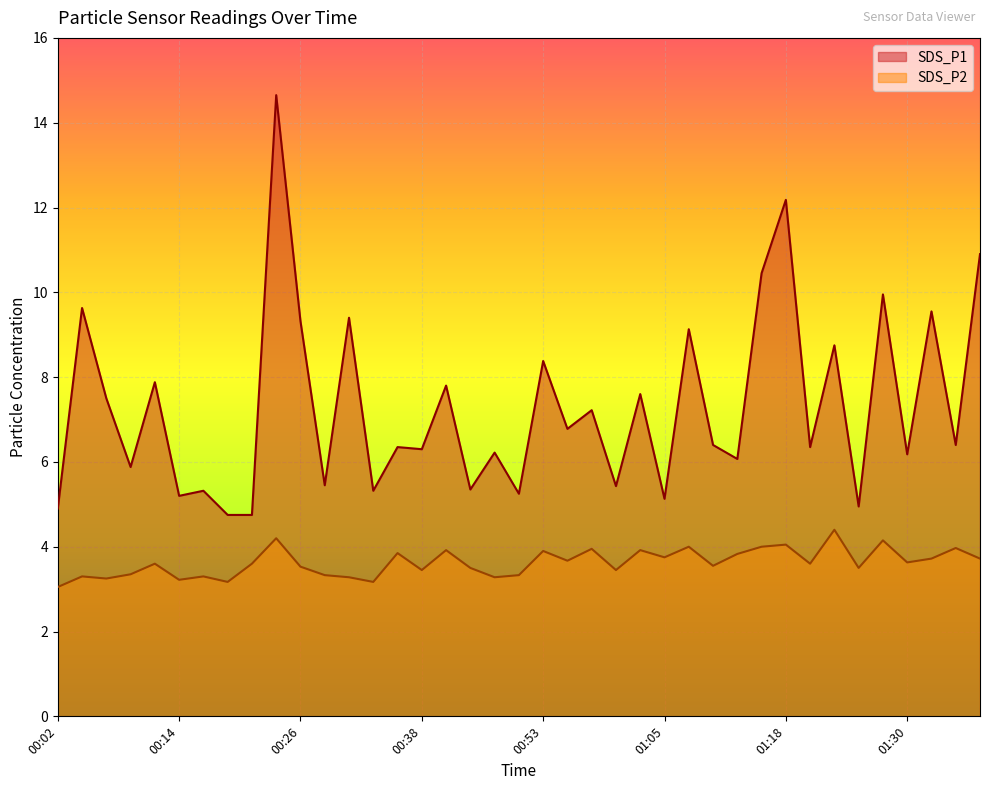

What is the minimum value for SDS_P1?

4.8